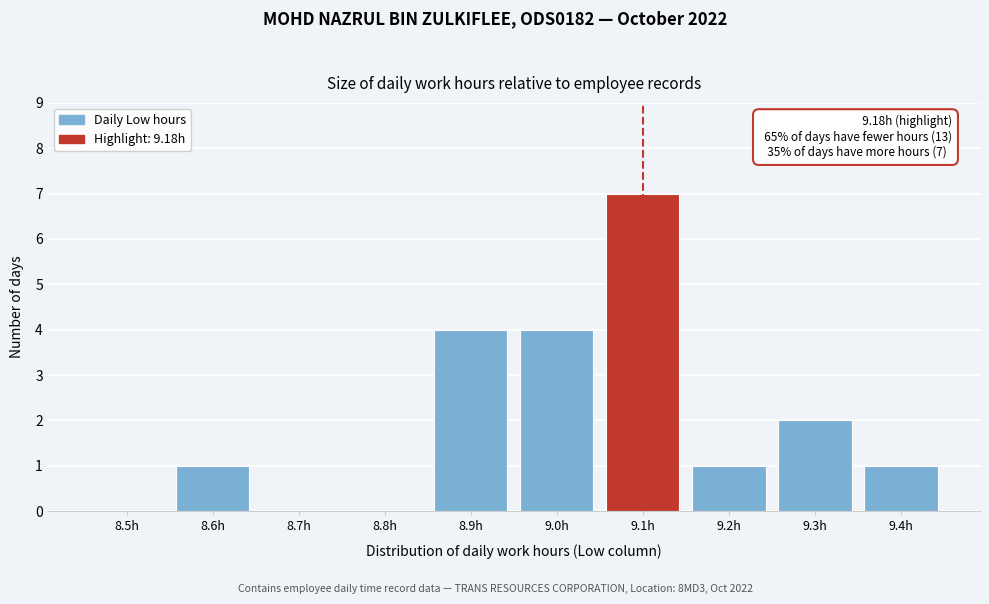

Reading left to right, extract all data points from this chart.

8.5h=0	8.6h=1	8.7h=0	8.8h=0	8.9h=4	9.0h=4	9.1h=7	9.2h=1	9.3h=2	9.4h=1